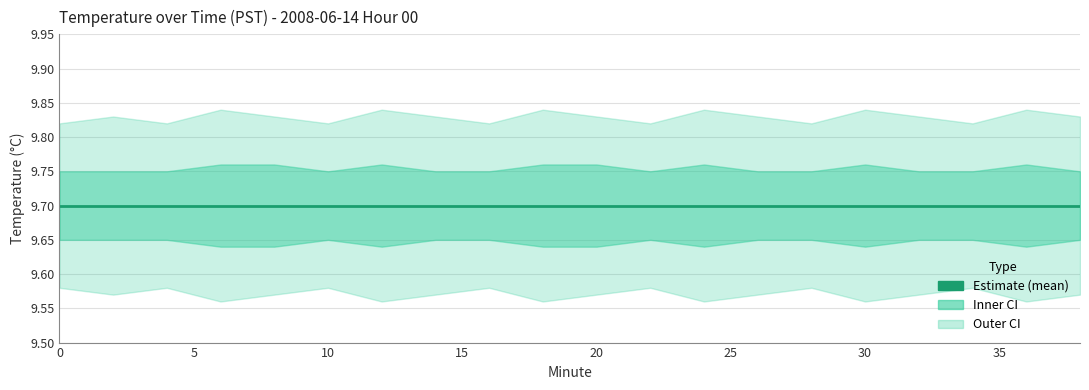

Read the lower_outer value at 10.

9.6